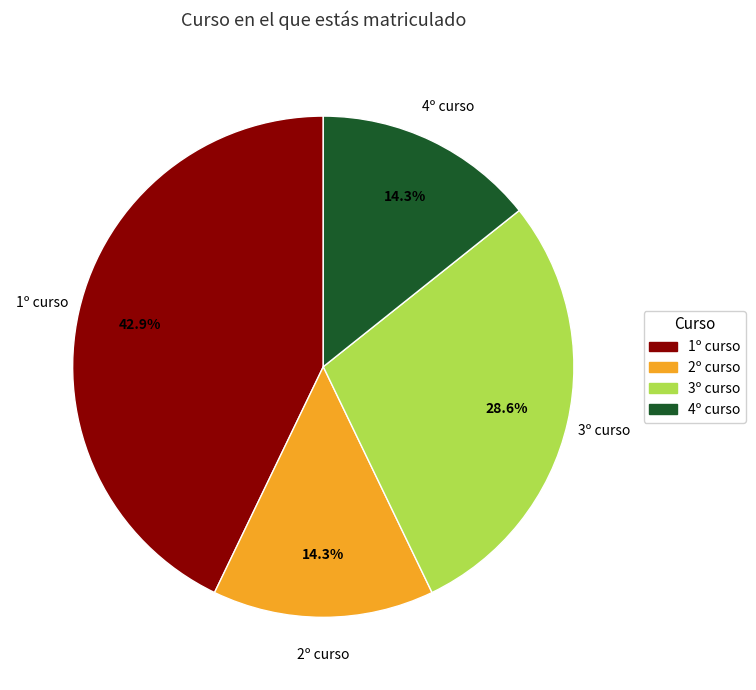

What is the largest slice in the pie chart?

1º curso